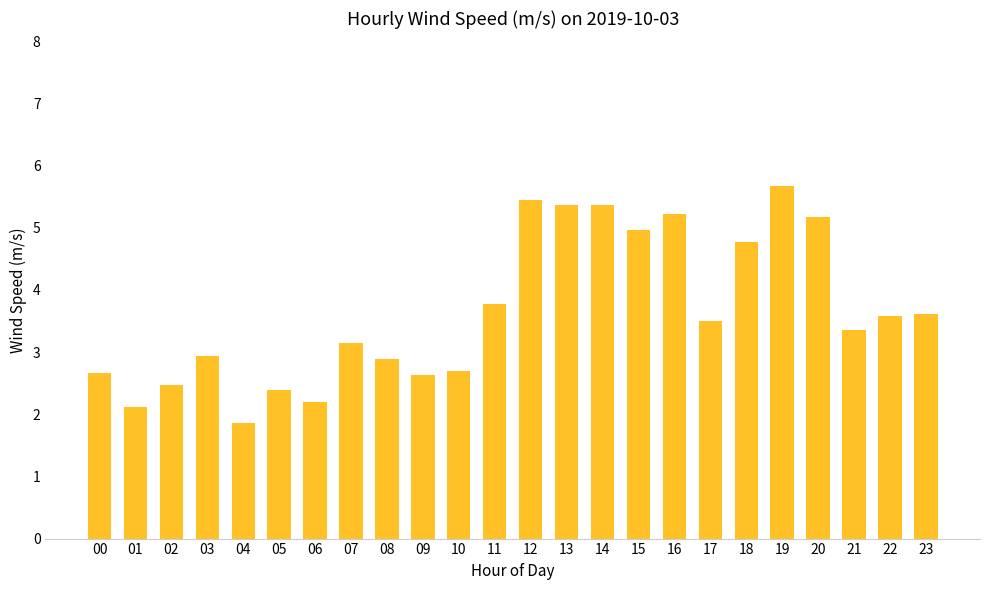

What is the ratio of the value at 12 to the value at 03?

1.8